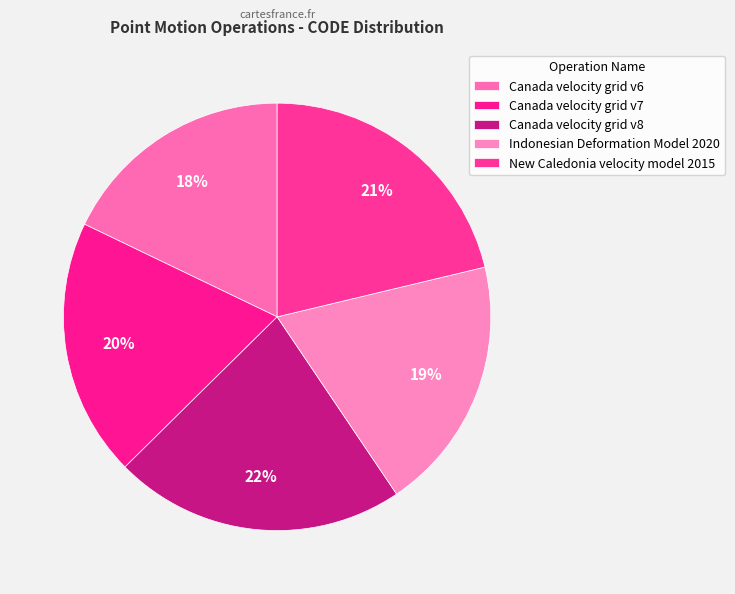

What is the largest slice in the pie chart?

Canada velocity grid v8